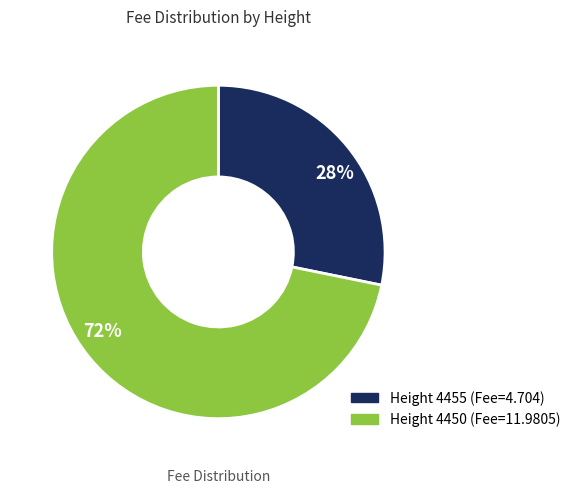

To the nearest percent, what is the difference between the largest and smallest slice percentages?

44%